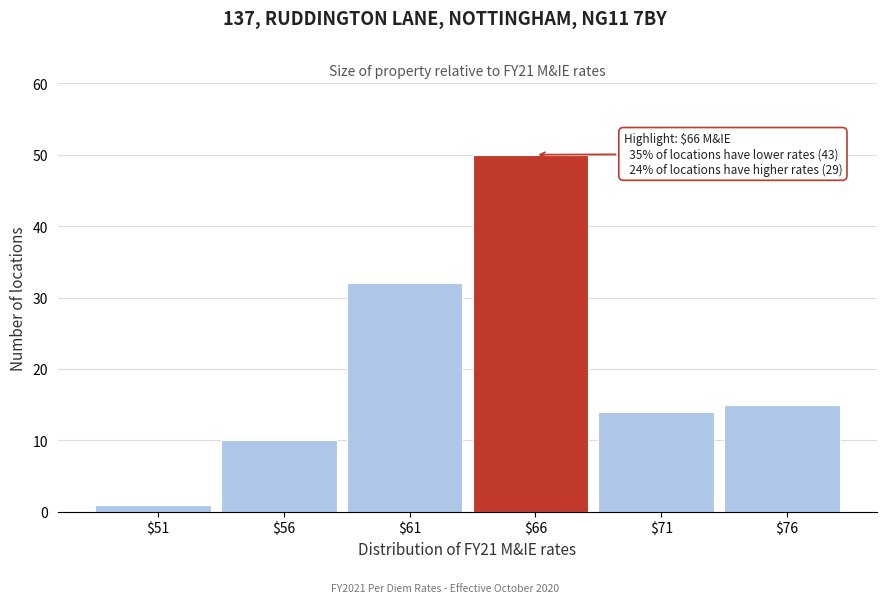

Reading left to right, extract all data points from this chart.

1	10	32	50	14	15